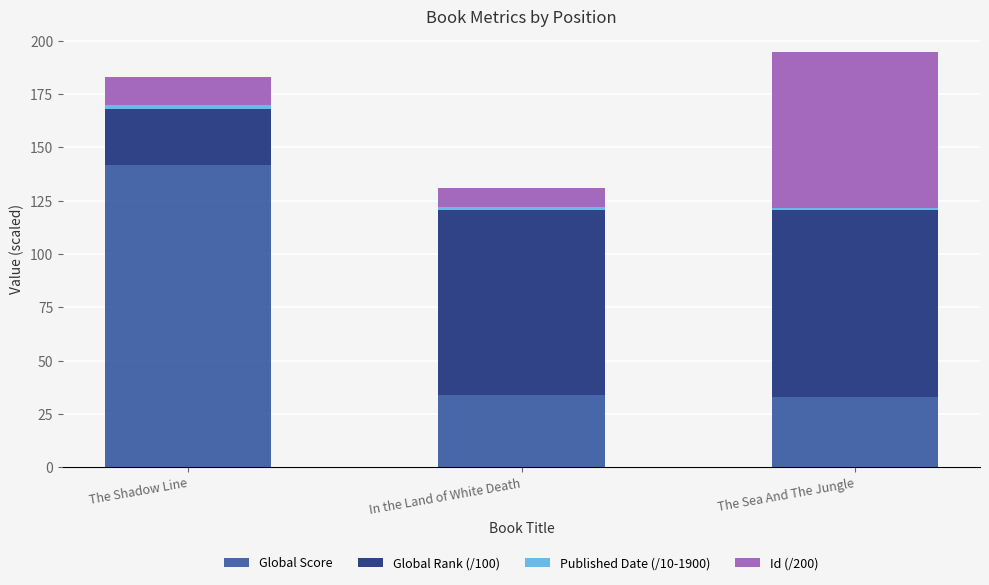

True or false: Global Score has a value of 20.4 at The Sea And The Jungle.

False